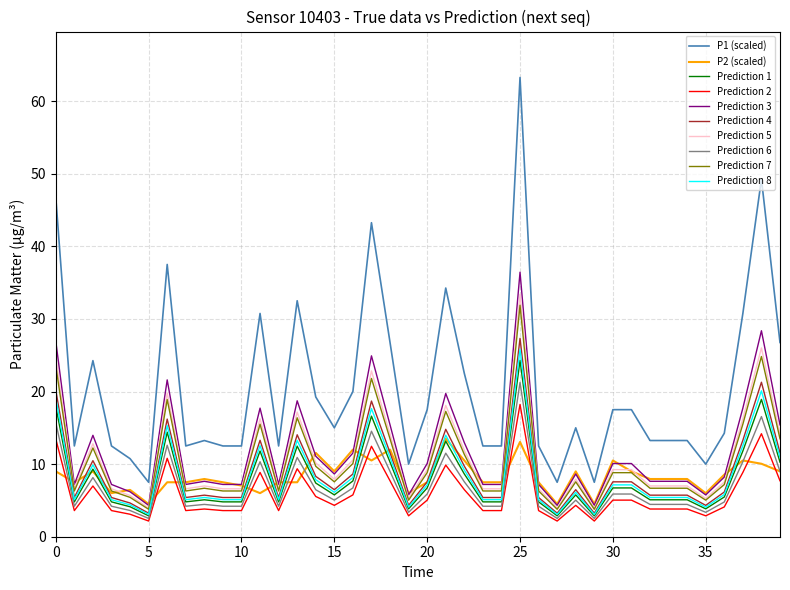

True or false: Prediction 5 and Prediction 2 cross at least once.

False